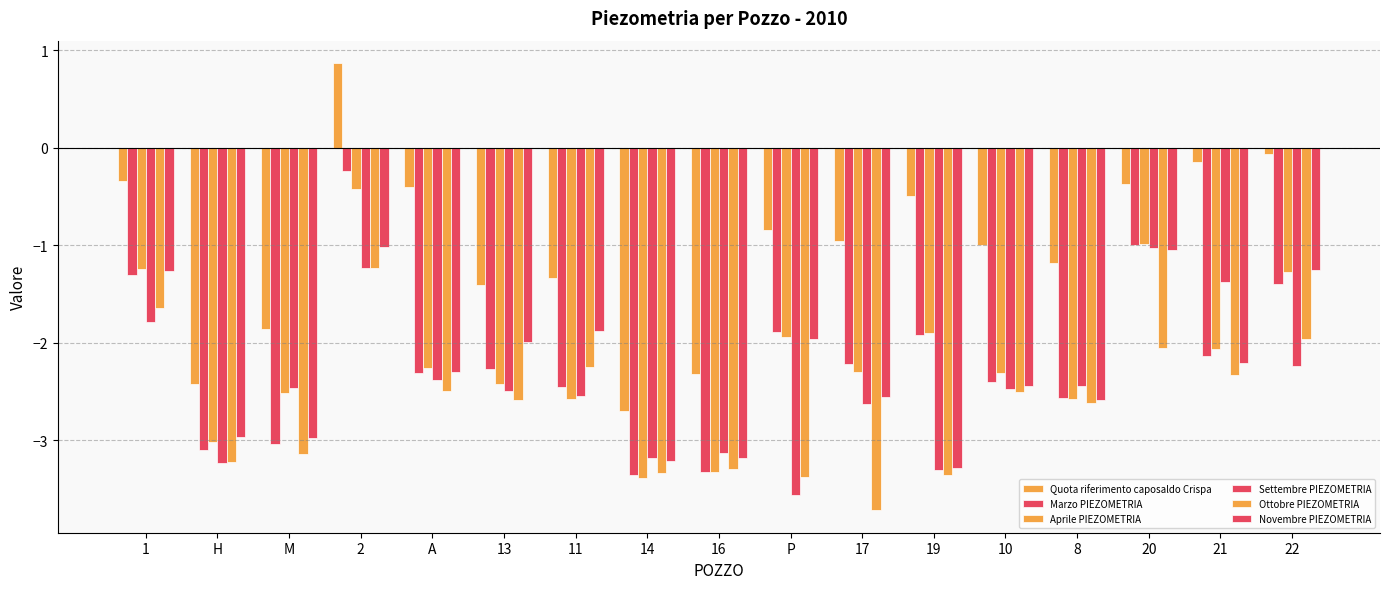

What value does the Quota riferimento caposaldo Crispa series have at 16?

-2.3